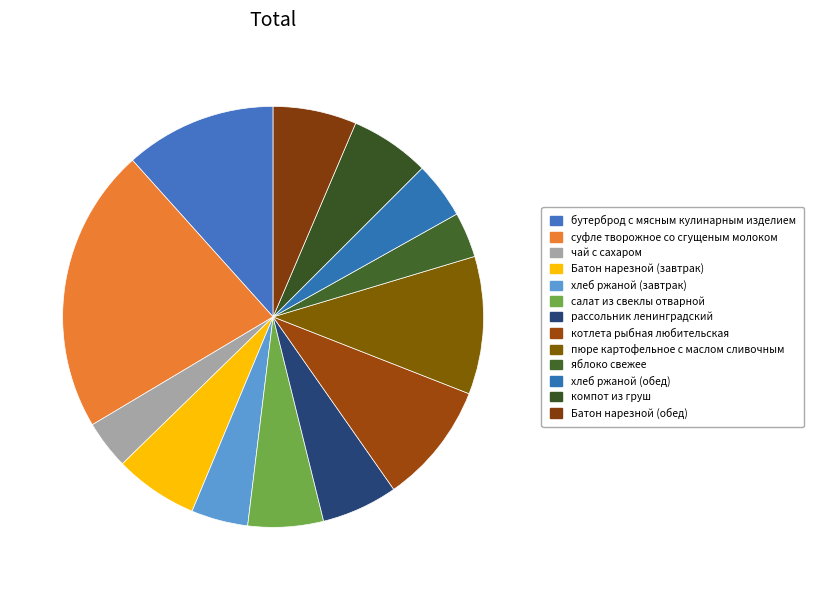

Is it true that хлеб ржаной (завтрак) is 17% of the pie?

False